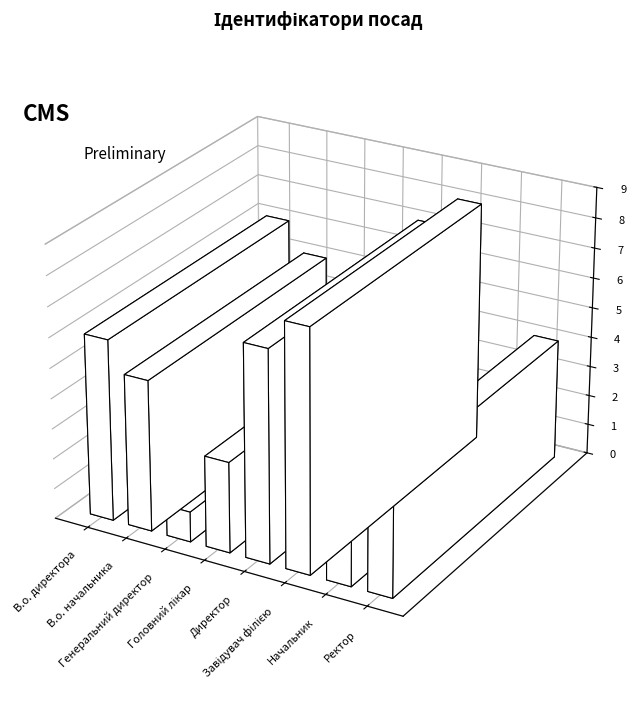

What is the ratio of the value at В.о. начальника to the value at Завідувач філією?

0.6